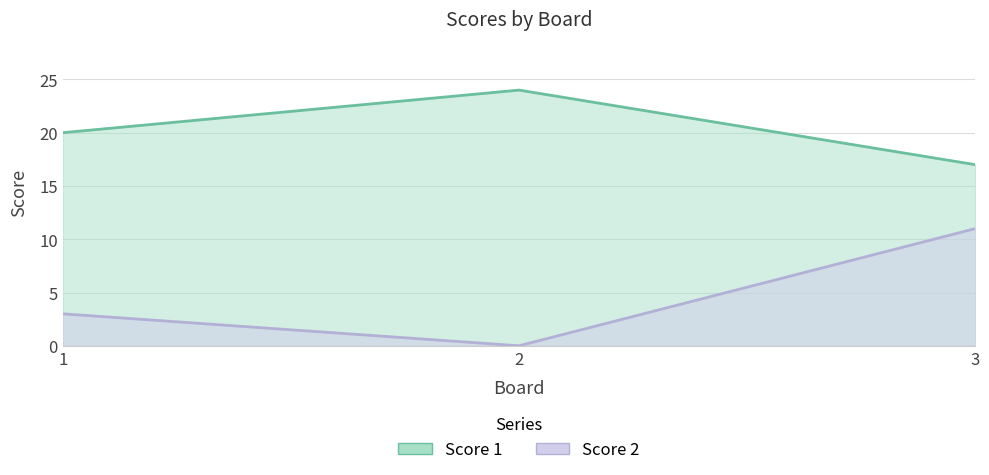

Reading right to left, list all the values displayed in this chart.

Score 1: 17	24	20
Score 2: 11	0	3